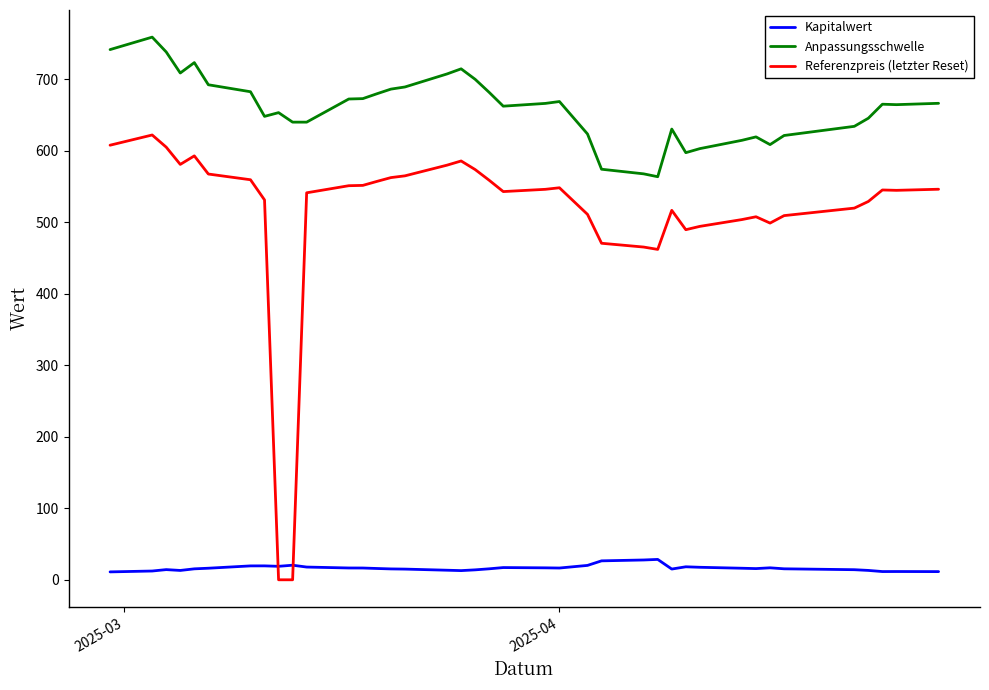

List the series in order of their peak value, lowest first.

Kapitalwert, Referenzpreis (letzter Reset), Anpassungsschwelle